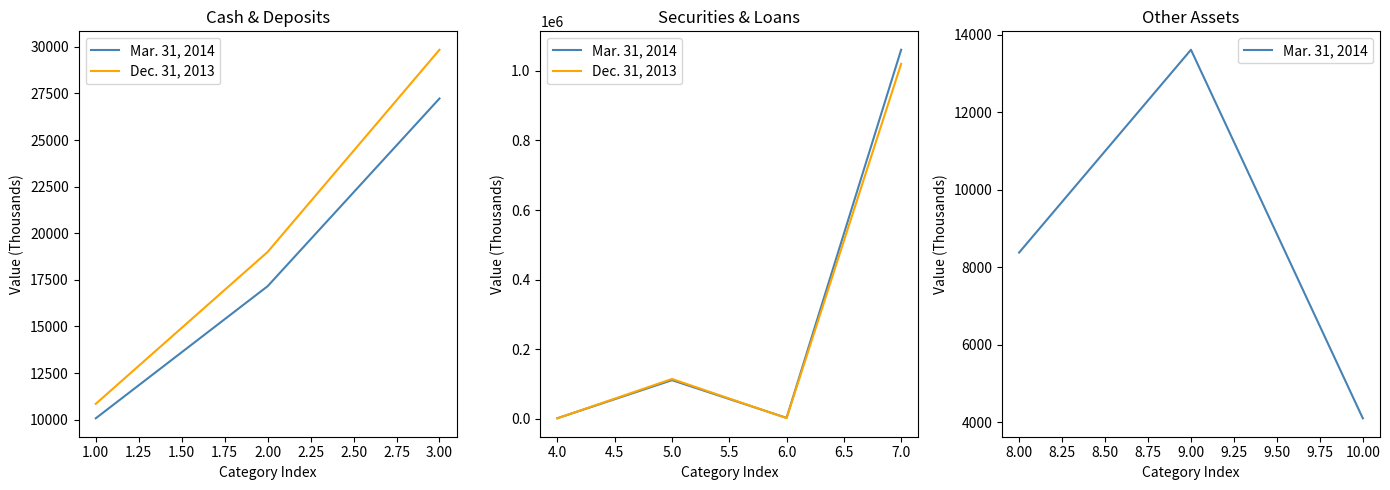

Which series has the largest total across all categories?

Mar. 31, 2014